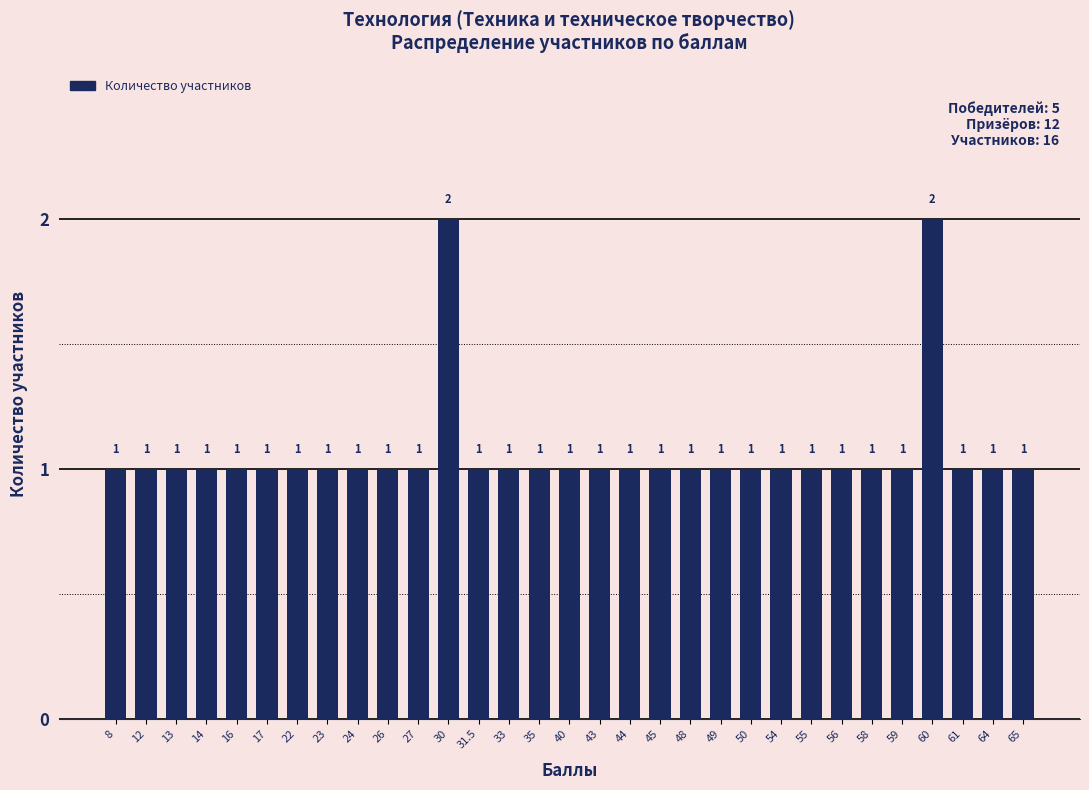

Count the number of values greater than 1.

2